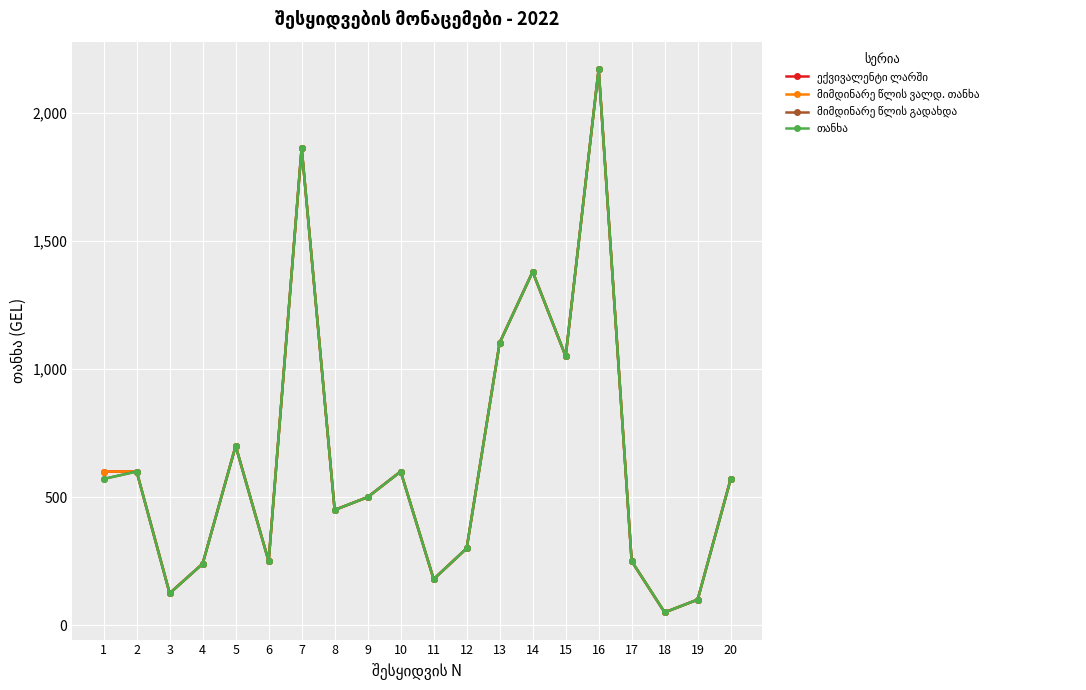

Is this an area chart (filled region under the line)?

No